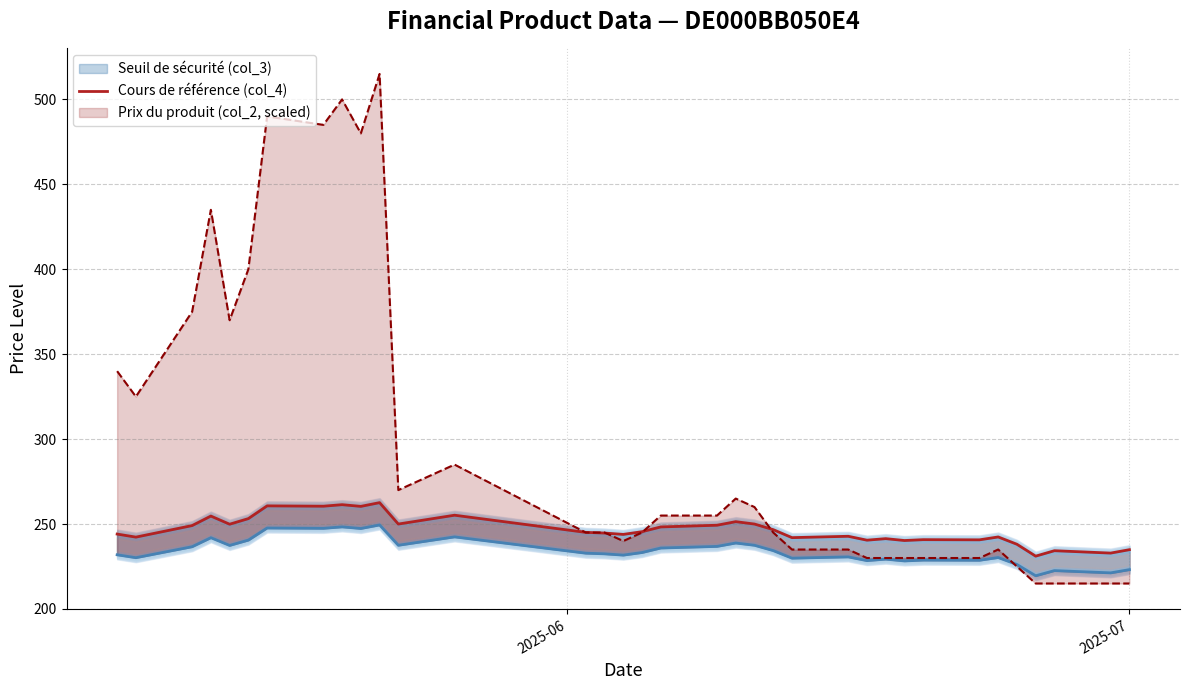

How many values in the Seuil de sécurité (col_3) series exceed 232?

19